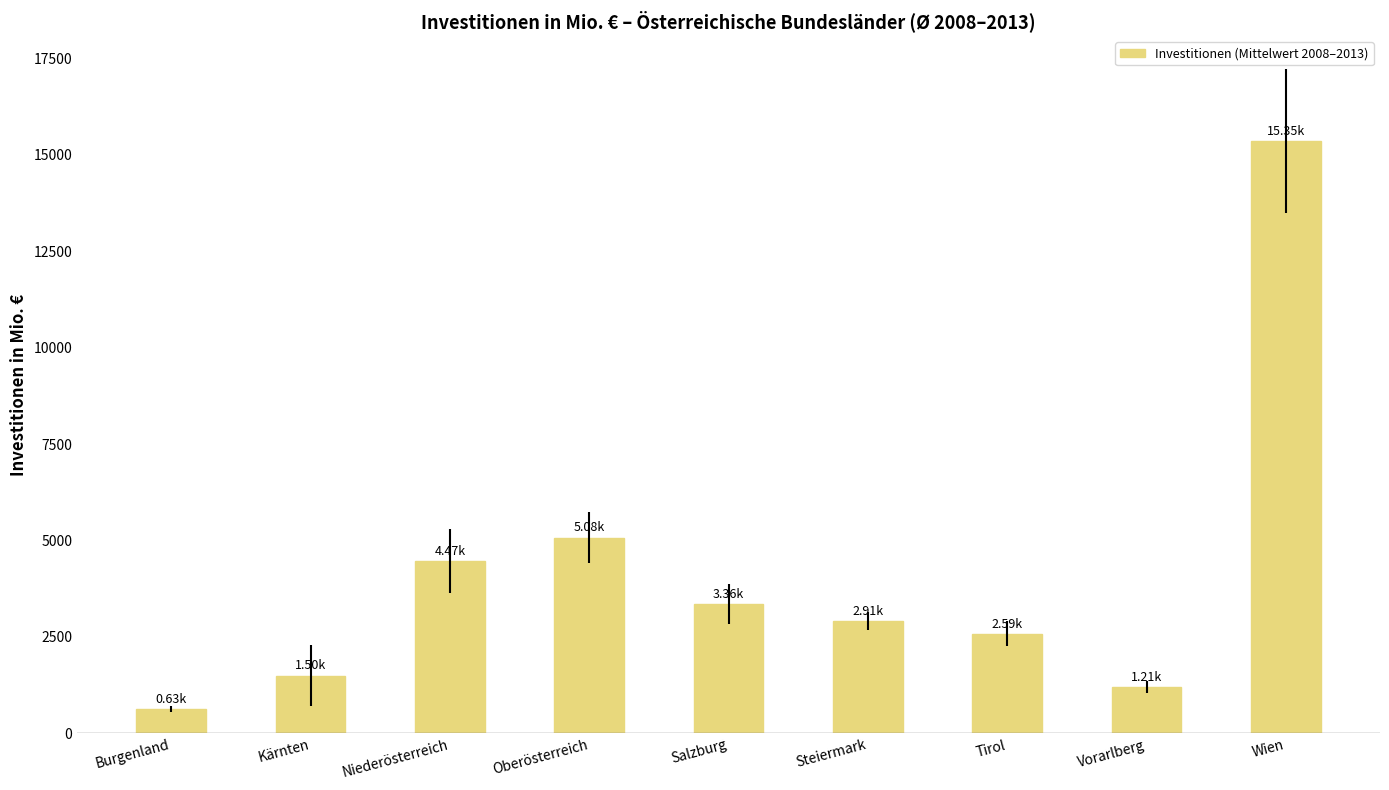

List the labels in order of value, smallest first.

Burgenland, Vorarlberg, Kärnten, Tirol, Steiermark, Salzburg, Niederösterreich, Oberösterreich, Wien